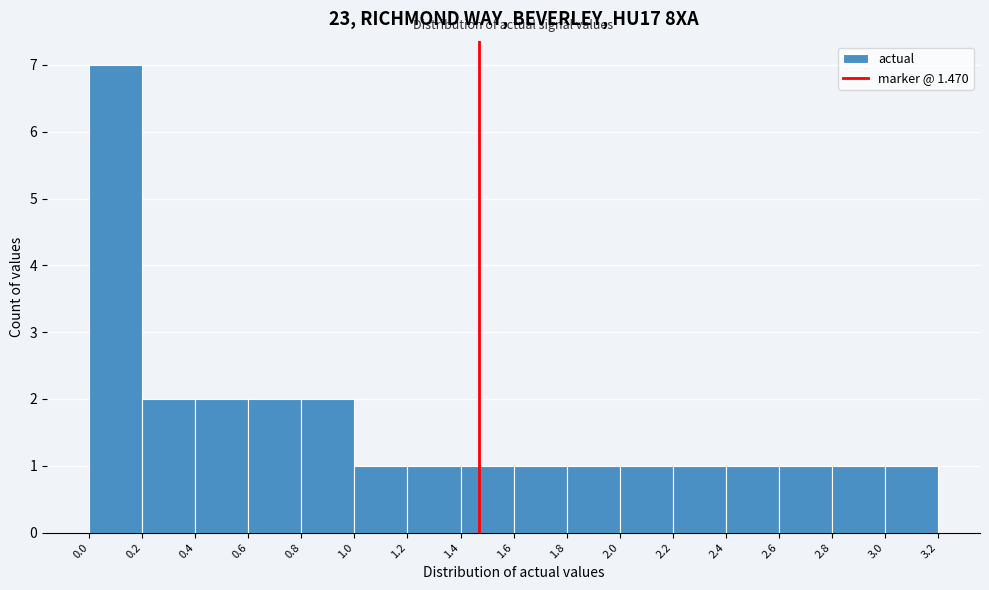

How tall is the bar that spans 2.0 to 2.2 on the x-axis? The values are not printed on the chart, so give them approximately, as read against the axis.

1